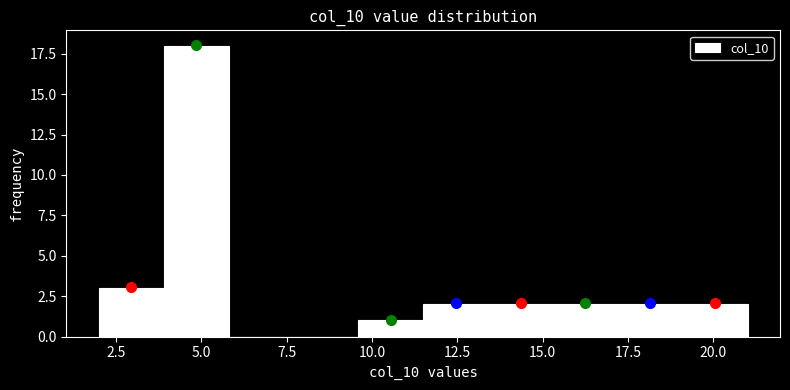

Around what value on the x-axis is the tallest bar? Give the approximate position of its centre, as read against the axis.

5.0